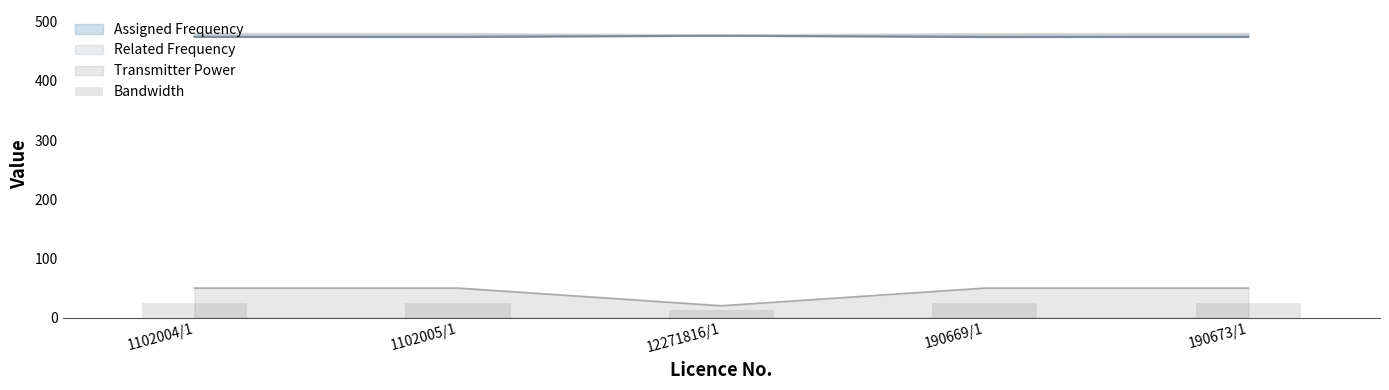

What is the value of the 3rd bar from the left?

12.5